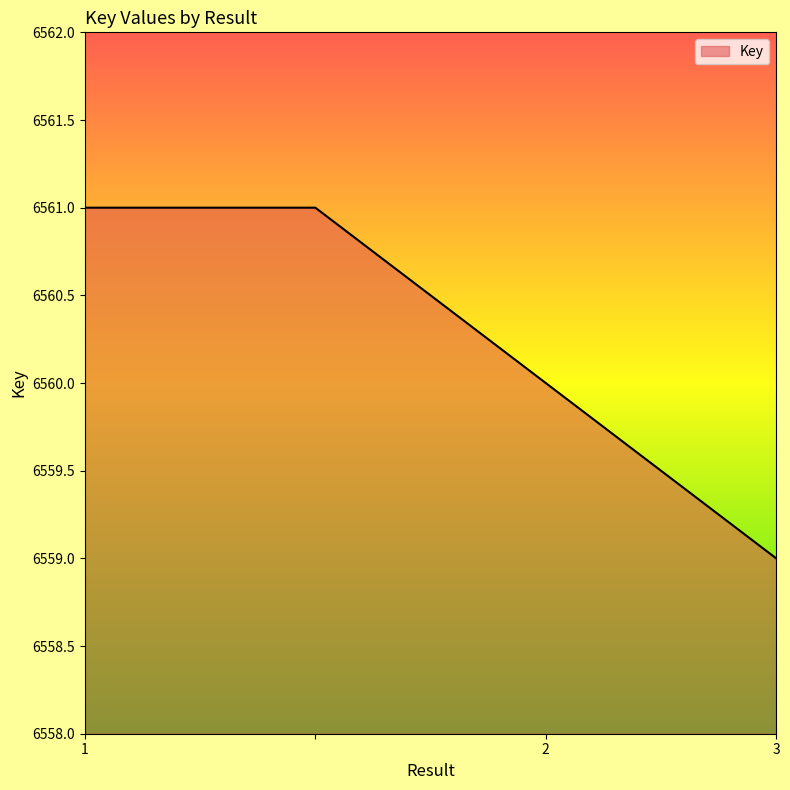

What is the maximum value shown in the chart?

6561